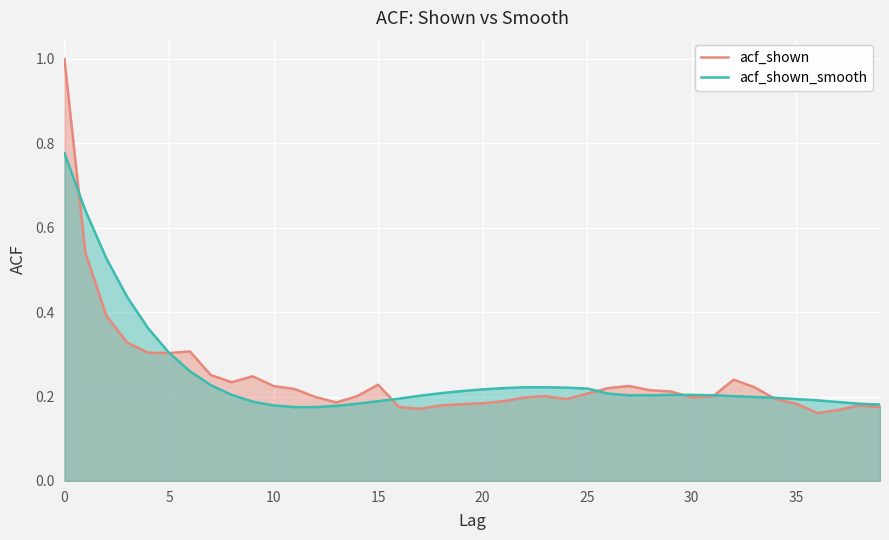

The acf_shown_smooth series shows 0.2 at 35. True or false?

True